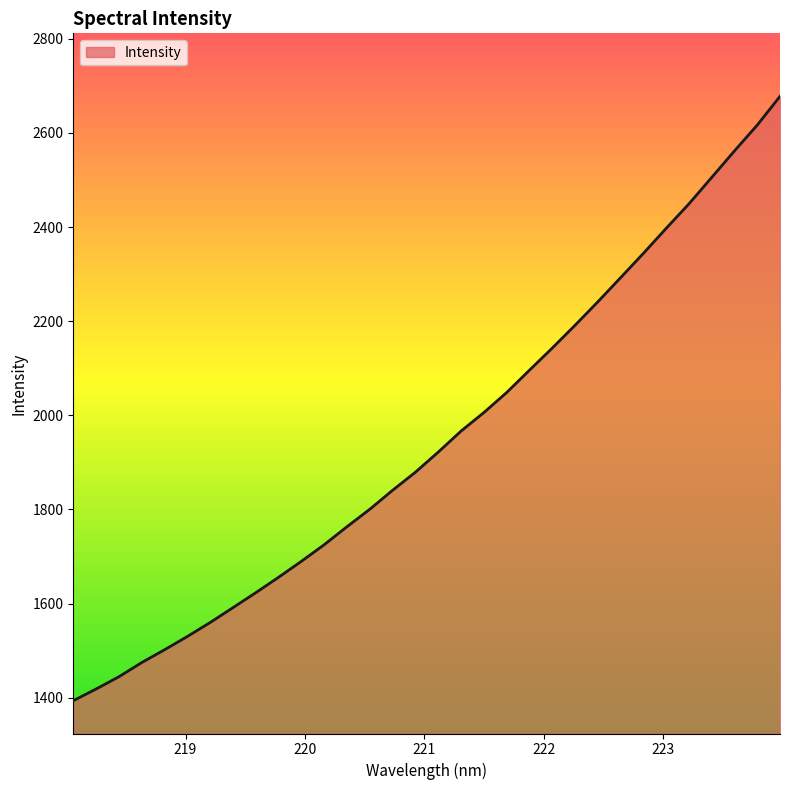

What is the greatest value displayed?

2677.6